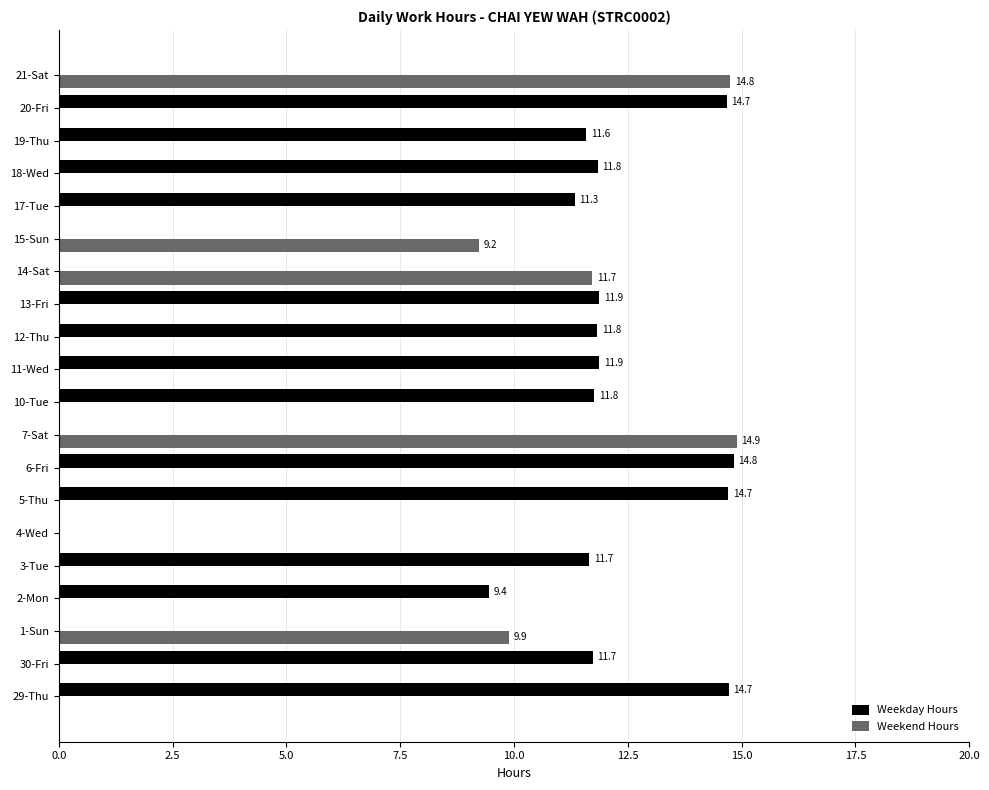

Where is Weekday Hours nearest to the value 7?

2-Mon